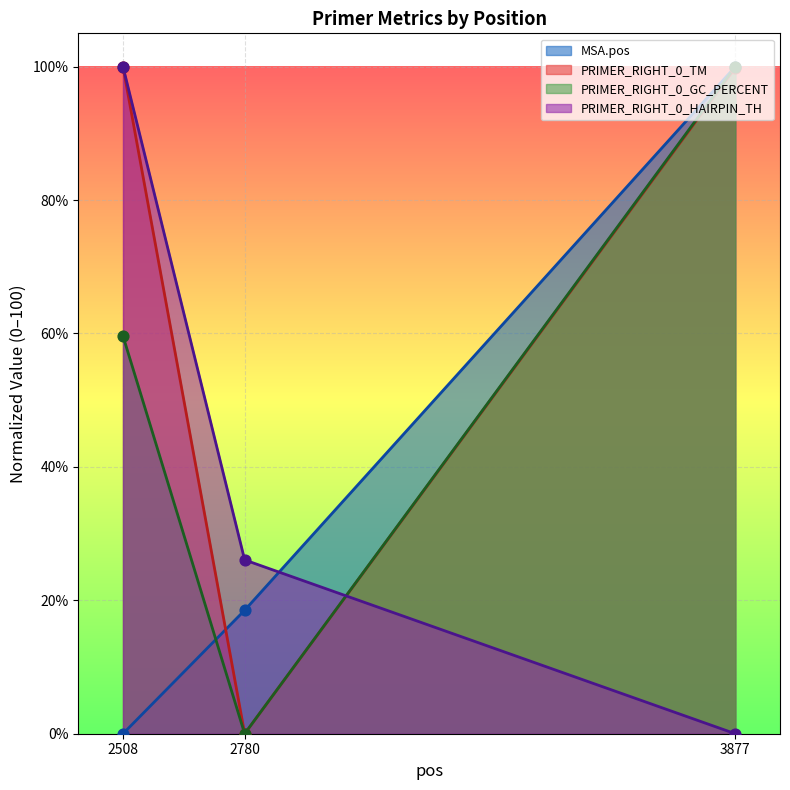

Which series has the largest Y range (max minus min)?

MSA.pos